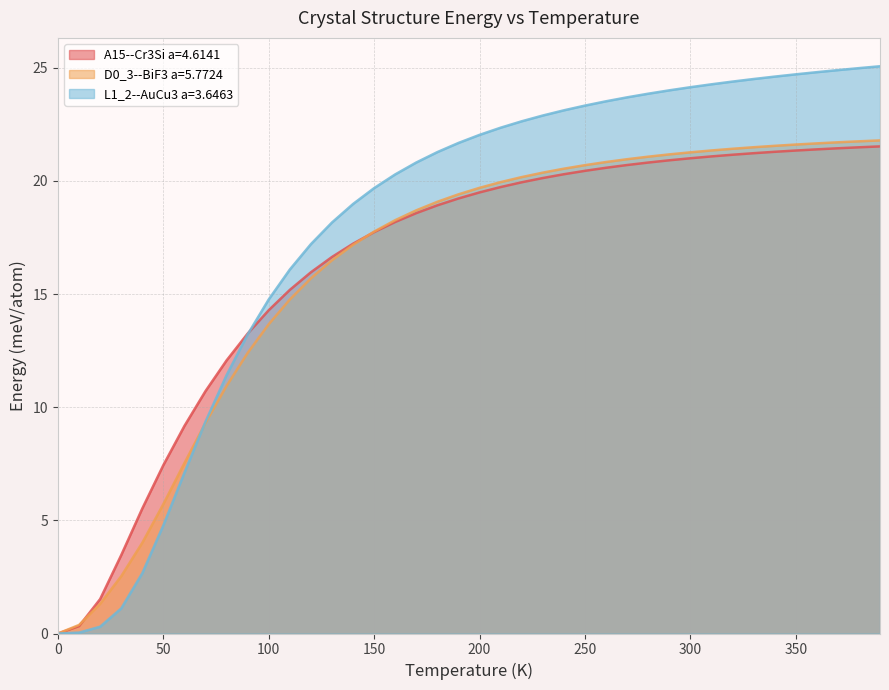

What is the approximate value of D0_3--BiF3 a=5.7724 at 260.0?

20.8